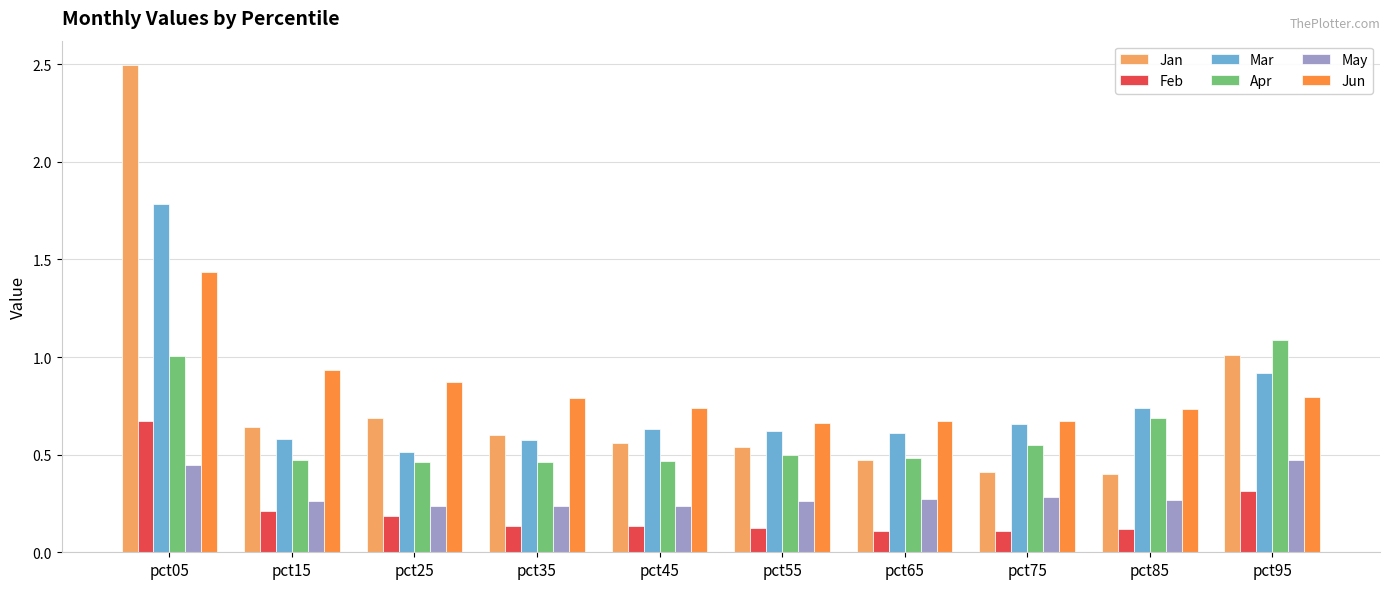

Is it true that Jan equals 0.7 at pct25?

True